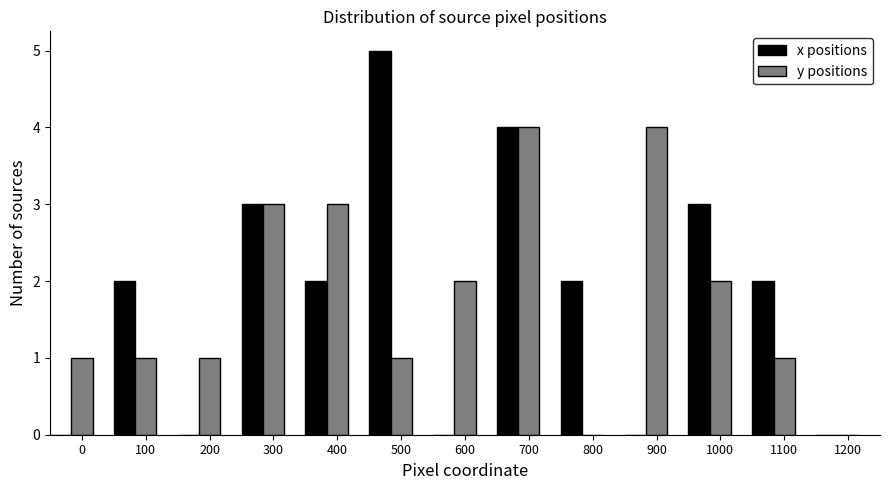

What is the total value across all series at 500?

6